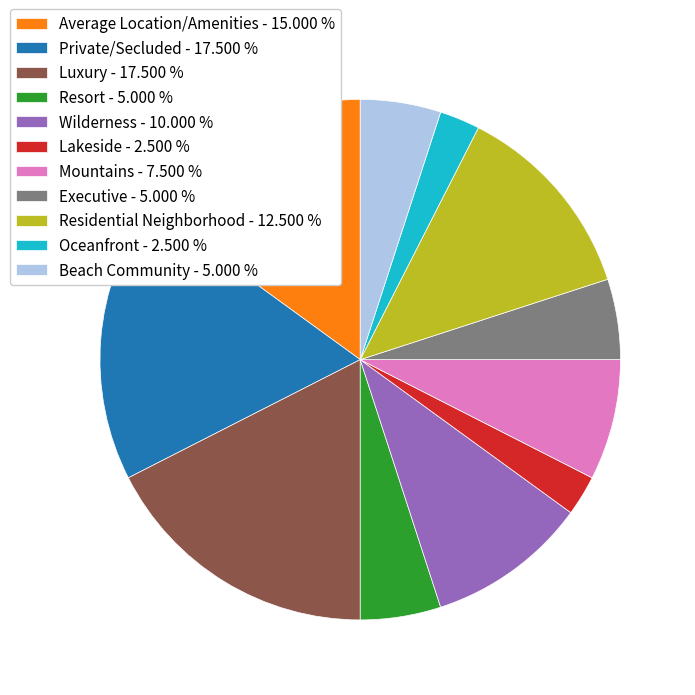

Is the sum of Residential Neighborhood - 12.500 % and Lakeside - 2.500 % greater than half?

No